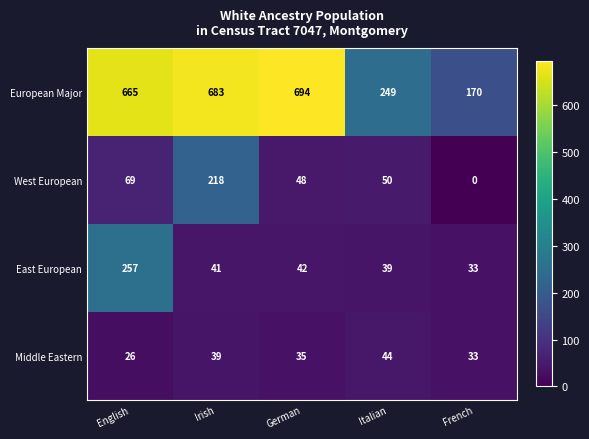

The West European series shows 25 at English. True or false?

False